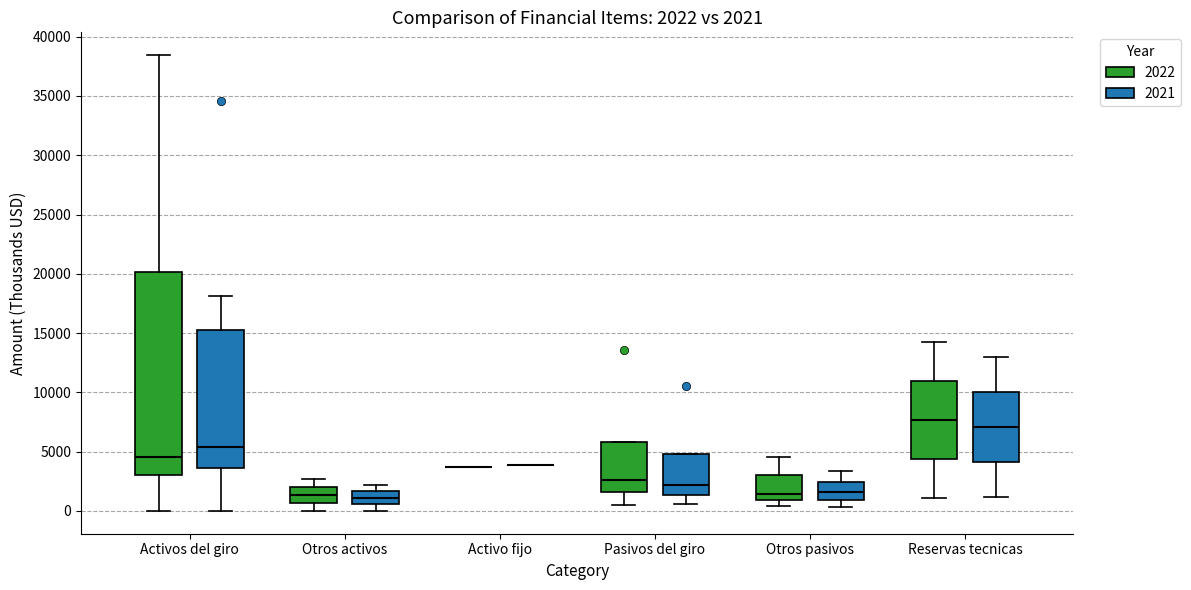

Which box is the tallest, from its lower edge to its upper edge?

Activos del giro (2022)